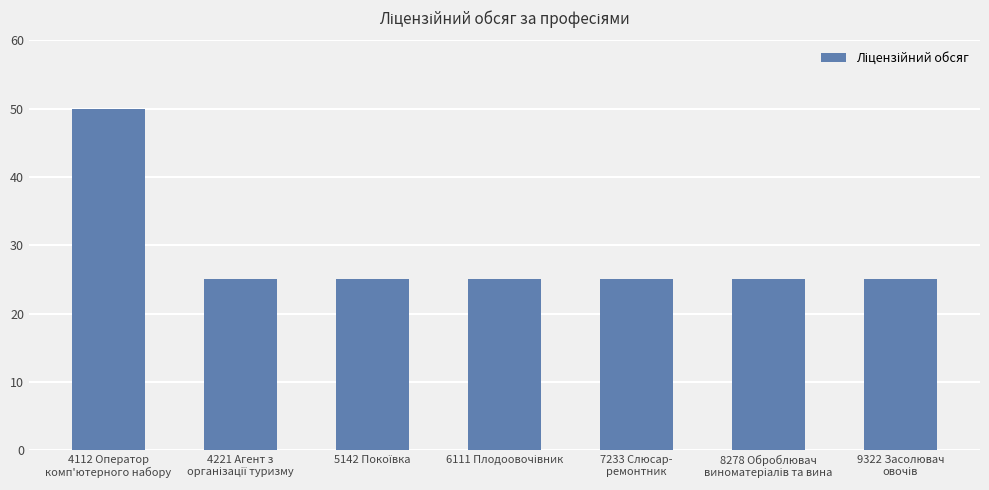

Is it true that the value at 7233 Слюсар-
ремонтник is 8?

False